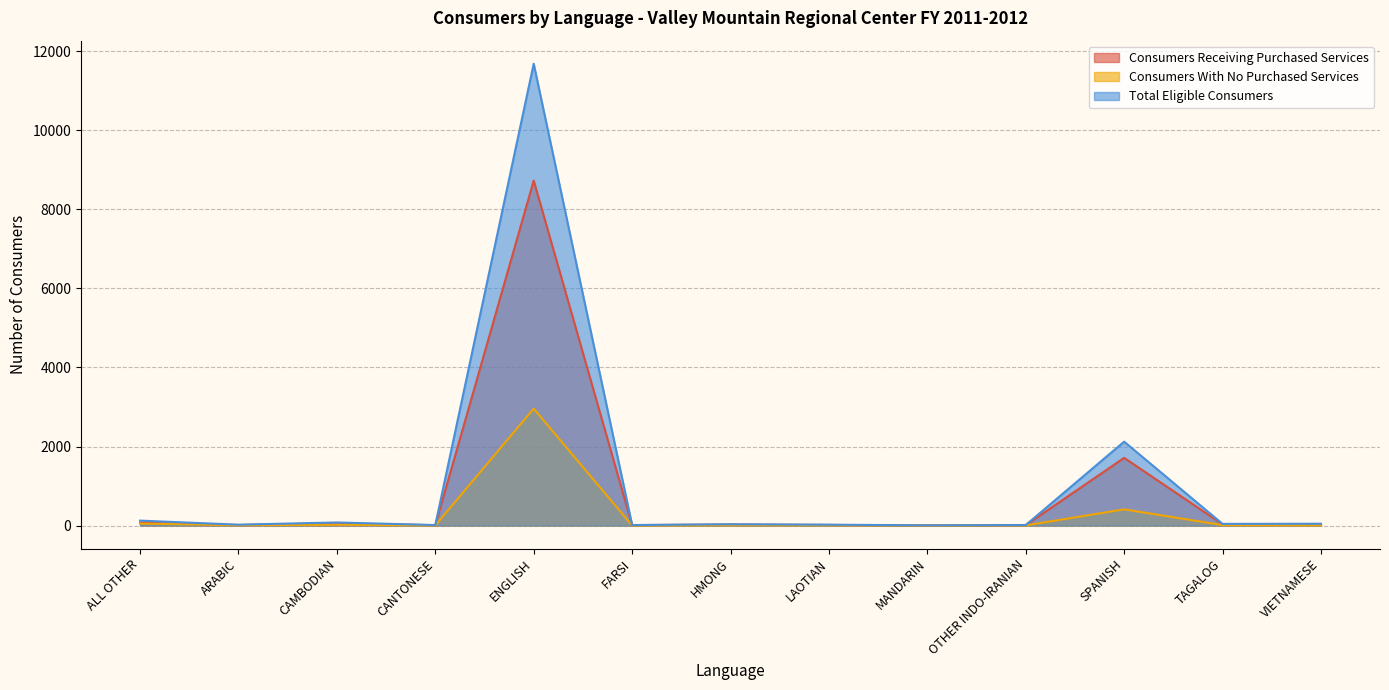

What is the value of the Consumers Receiving Purchased Services point at the 2nd from the left?

13